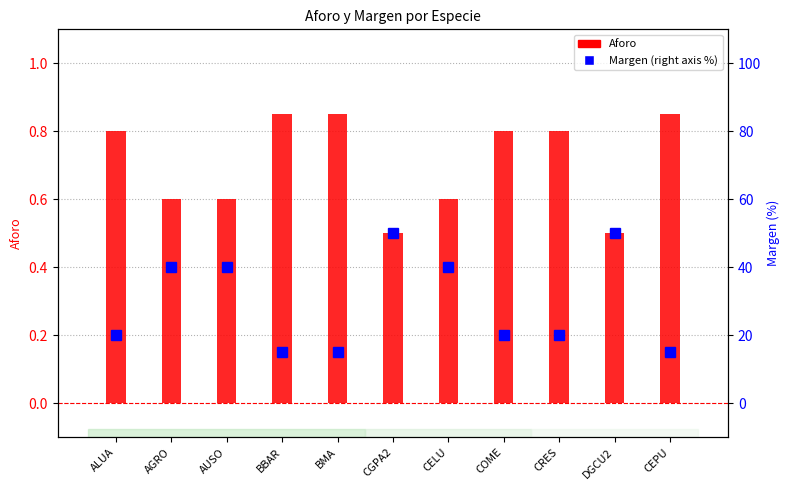

What is the minimum value for Margen (% right)?

15.0